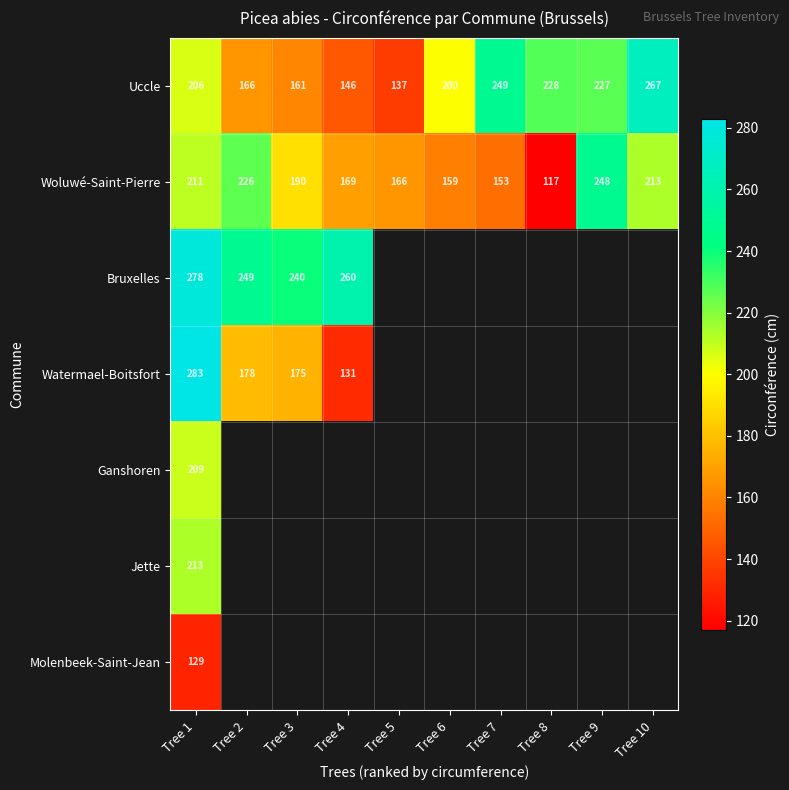

What is the difference between the second highest and minimum values in the Woluwé-Saint-Pierre series?

109